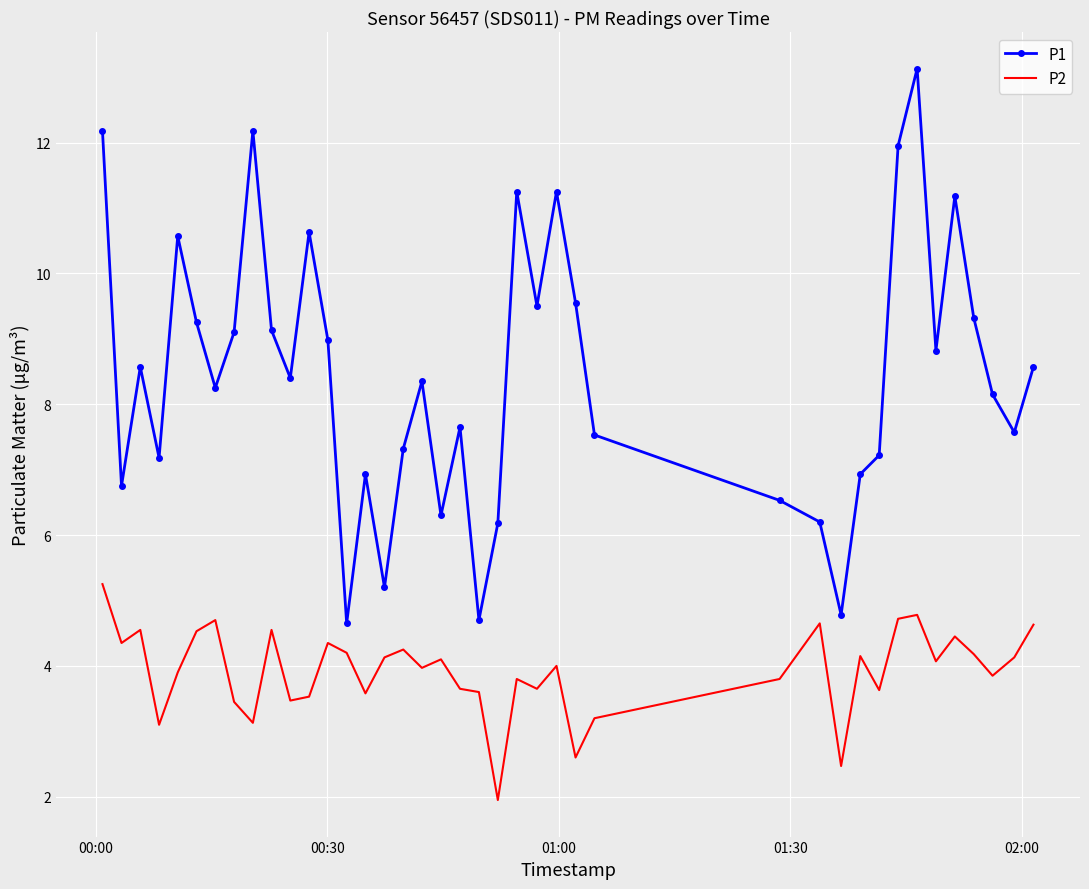

In P2, how many points are higher than both neighbors (excluding endpoints)?

12